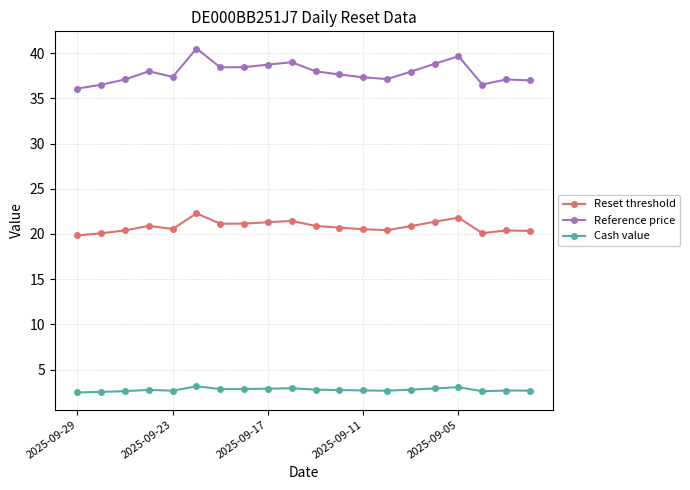

What is the difference between the maximum and minimum values in the Reset threshold series?

2.4